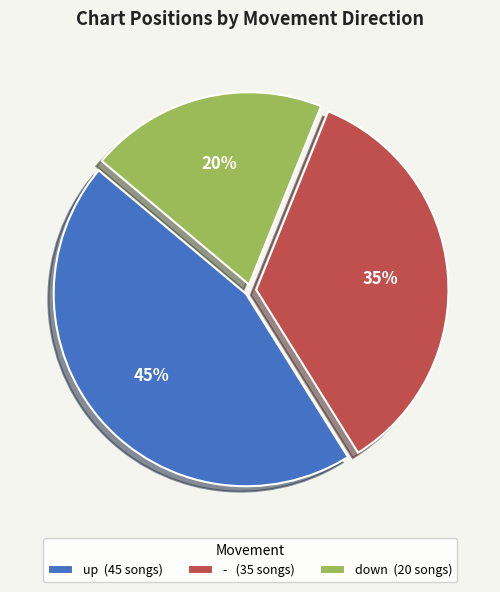

Combined, do - (35 songs) and down (20 songs) account for over 50%?

Yes